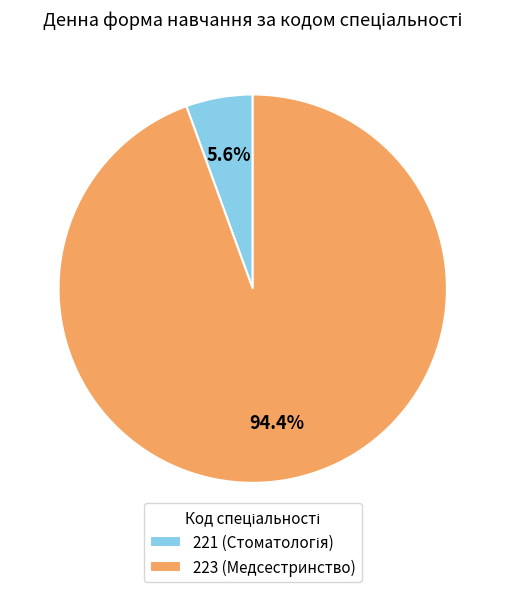

How much of the chart is everything except 221?

94.4%